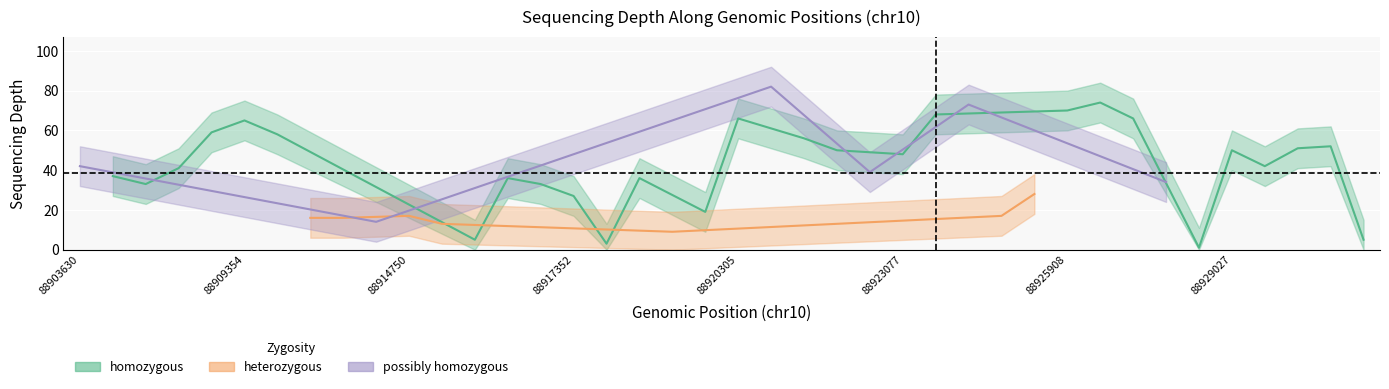

What is the difference between the maximum and minimum values in the depth series?

81